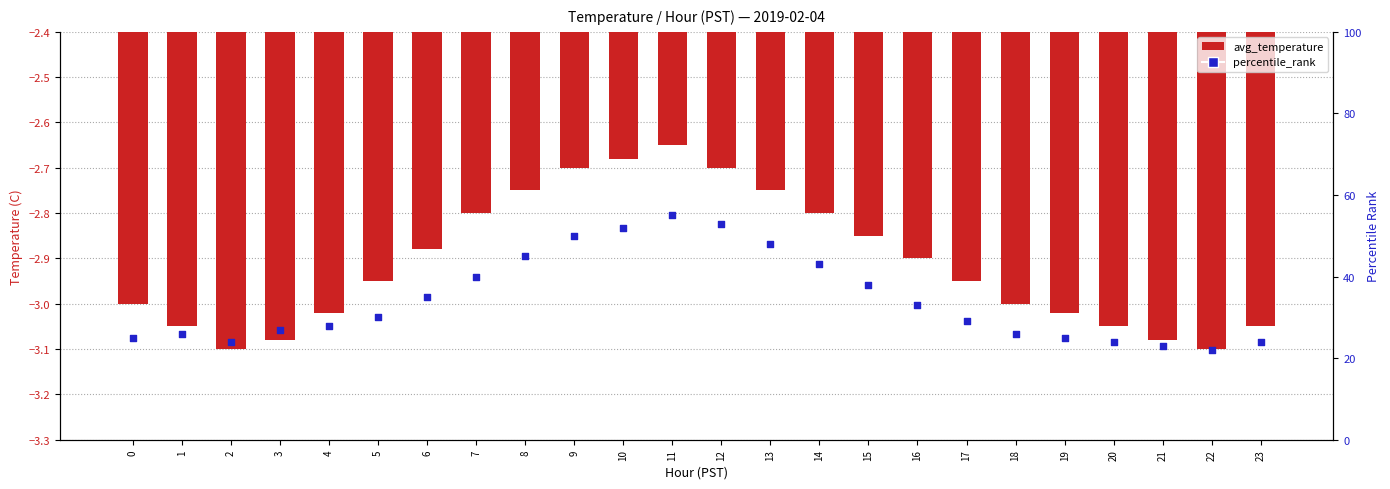

At which category is the sum across all series the highest?

11